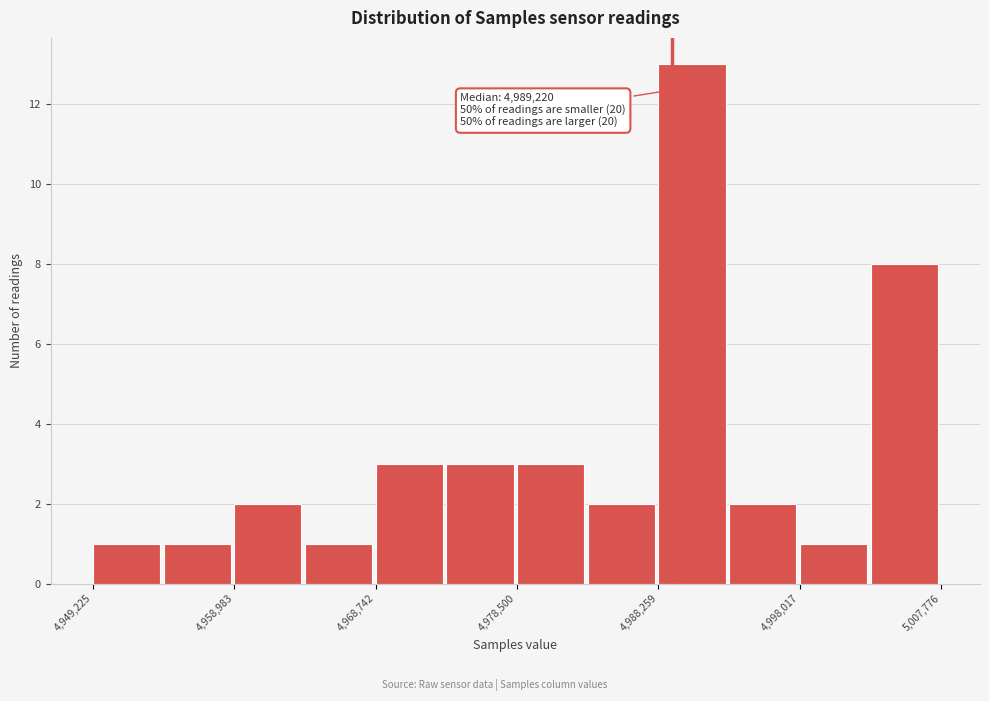

Over which range of the x-axis is the bar tallest?

4988000 to 4993000